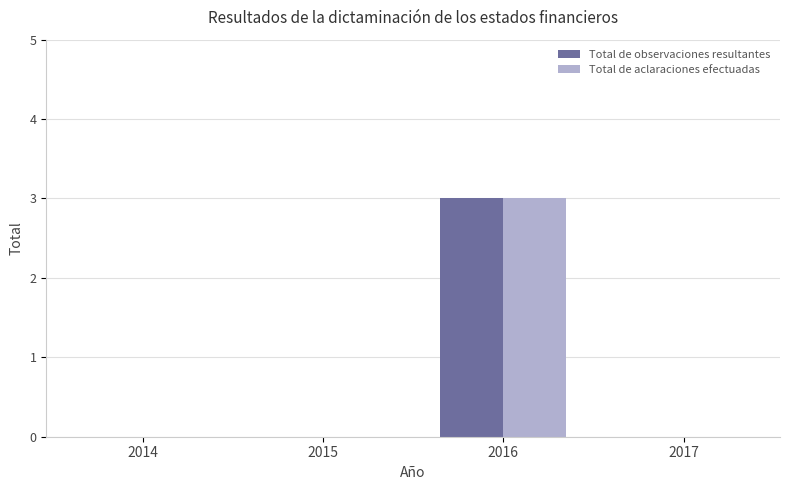

Does the chart contain stacked bars?

No